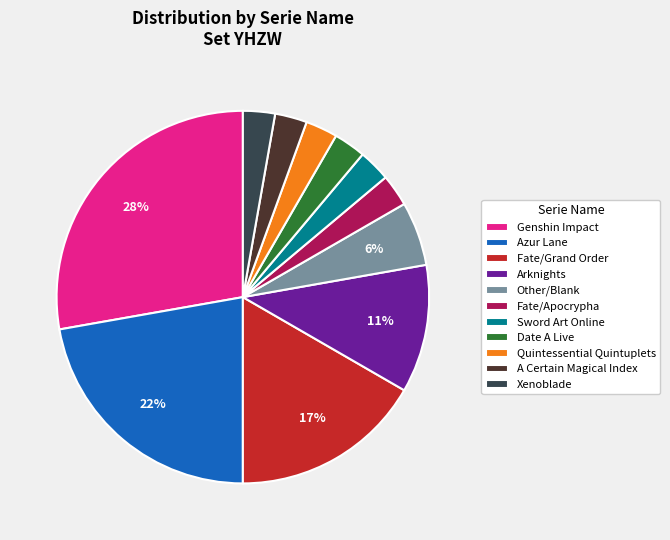

How many slices are in this pie chart?

11